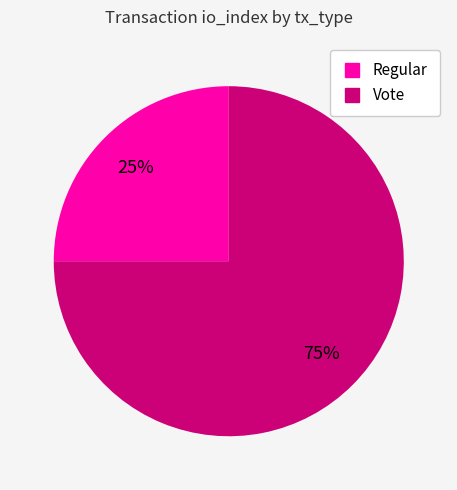

The Regular slice represents 19% of the pie. True or false?

False